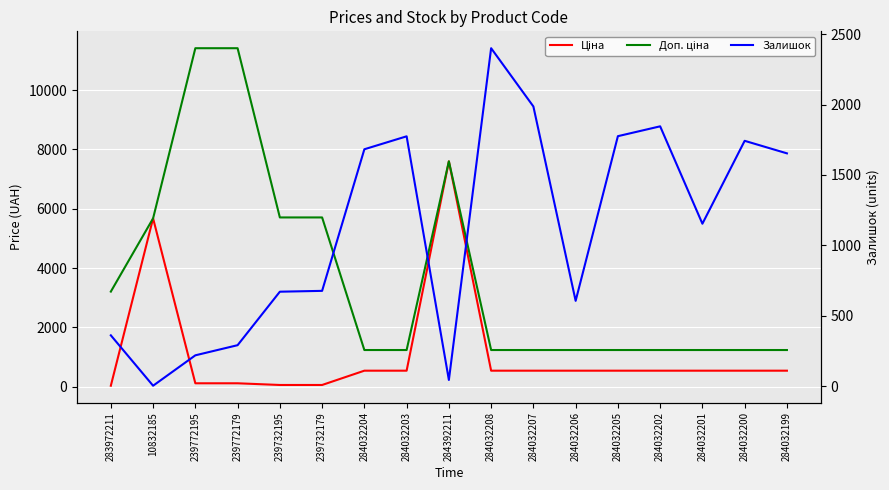

What is the maximum value shown in the chart?

11410.0